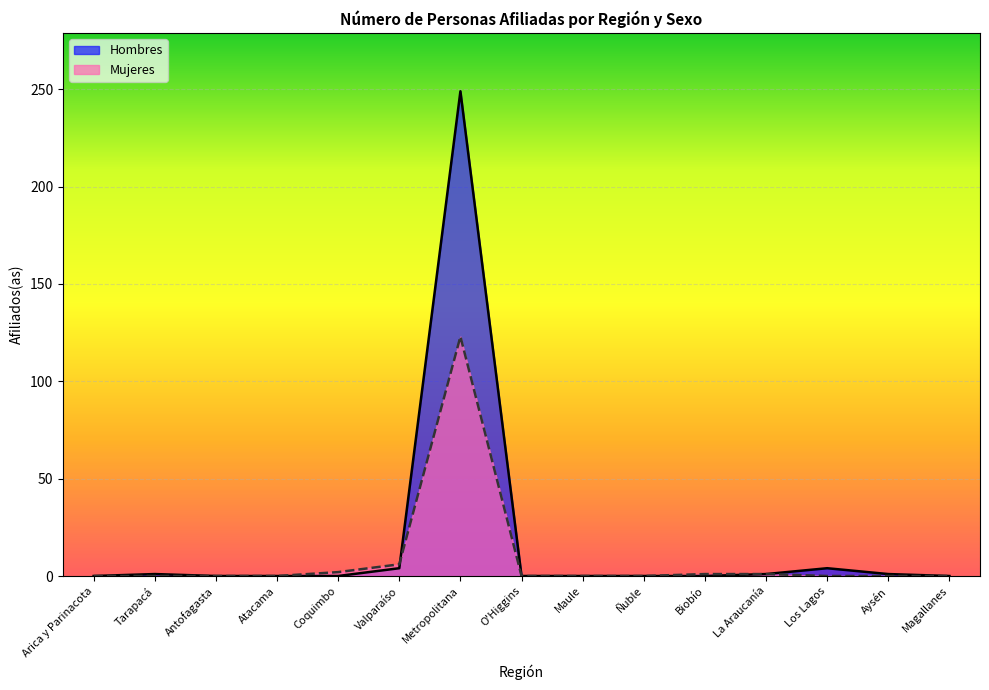

The value of Hombres at La Araucanía is 1. True or false?

True